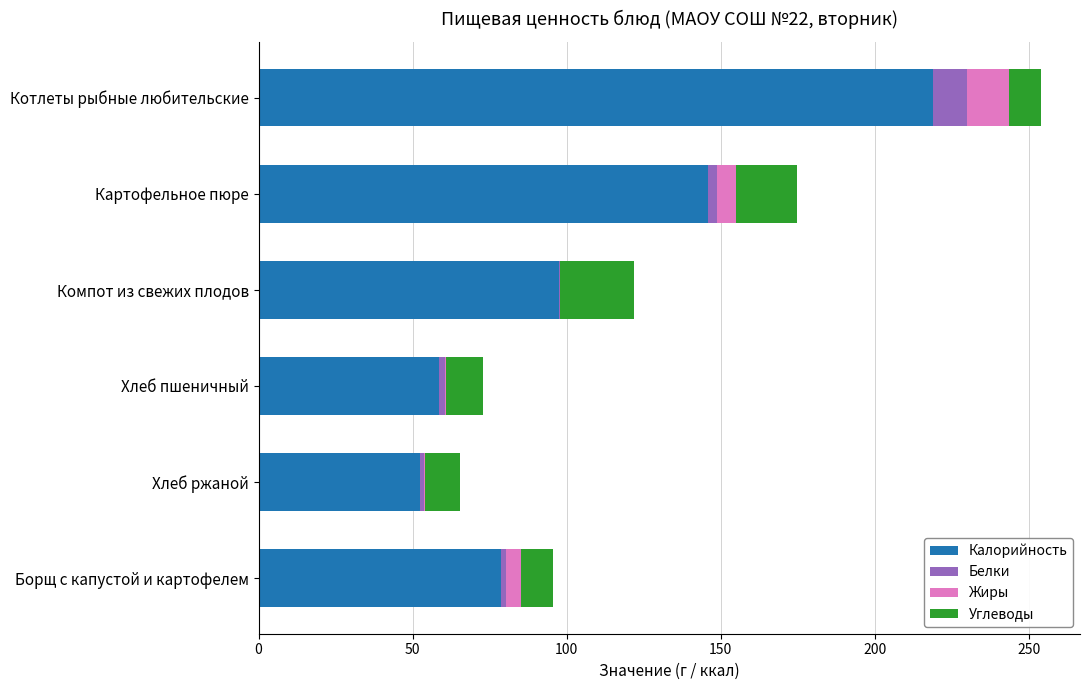

What is the total value across all series at Котлеты рыбные любительские?

253.9